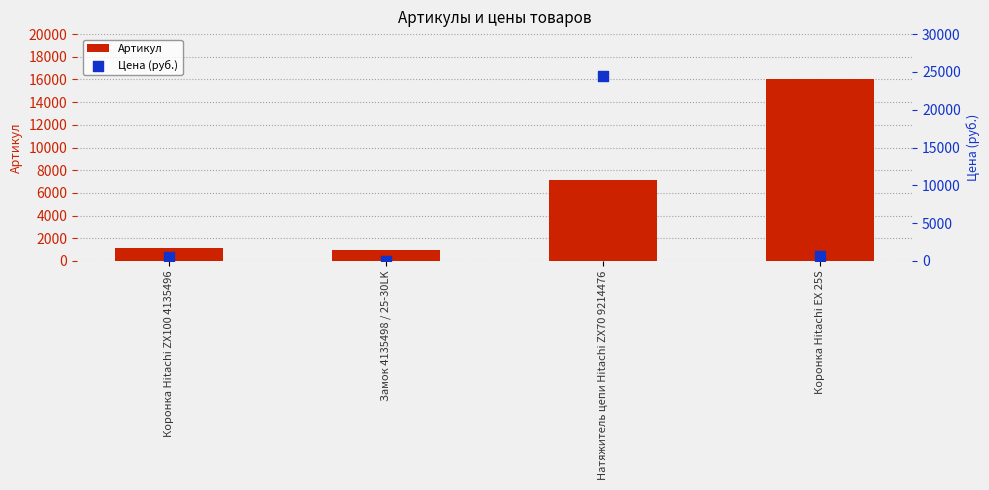

Which series has the largest total across all categories?

Цена (руб.)